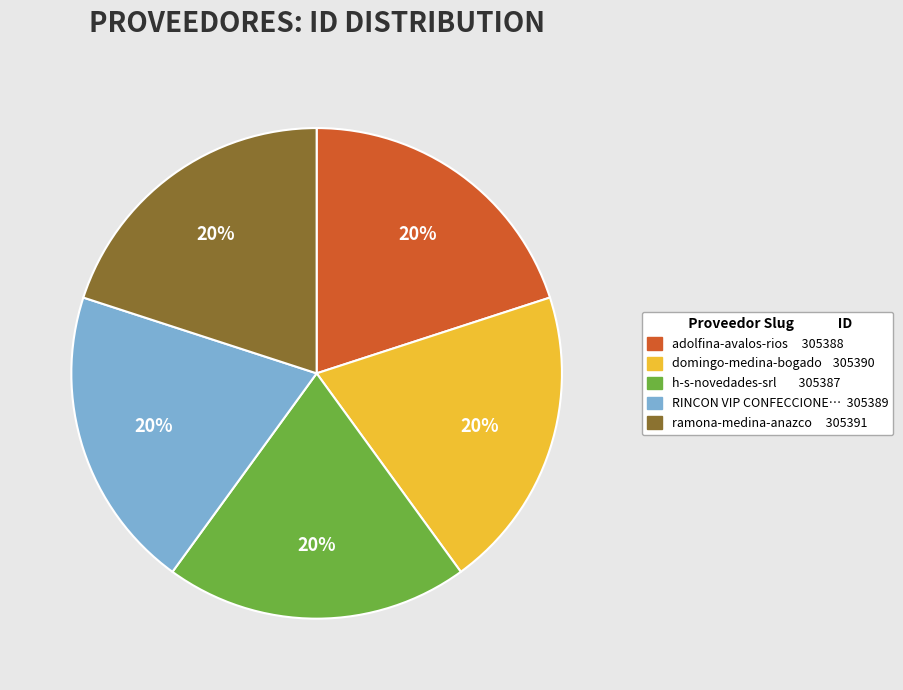

Is there any slice that represents more than half of the pie?

No